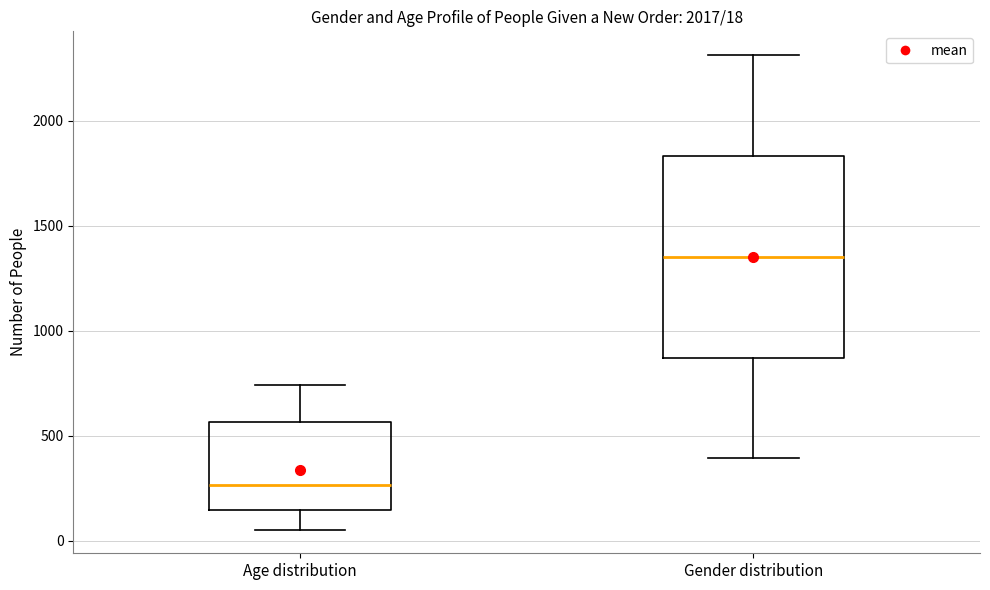

Which box has the lowest median line?

Age distribution